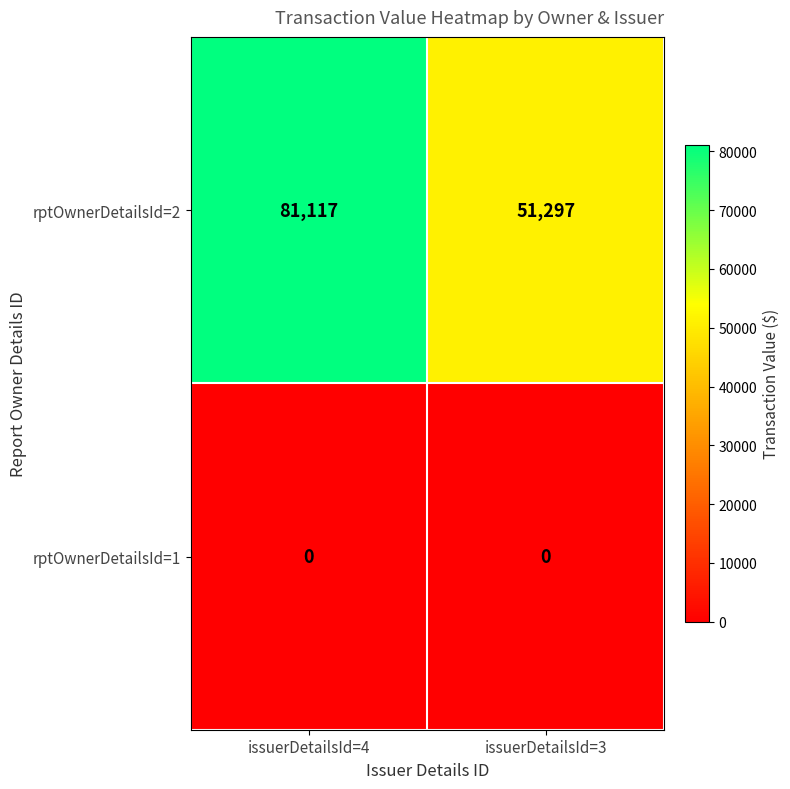

What is the sum of all rptOwnerDetailsId=2 values?

132414